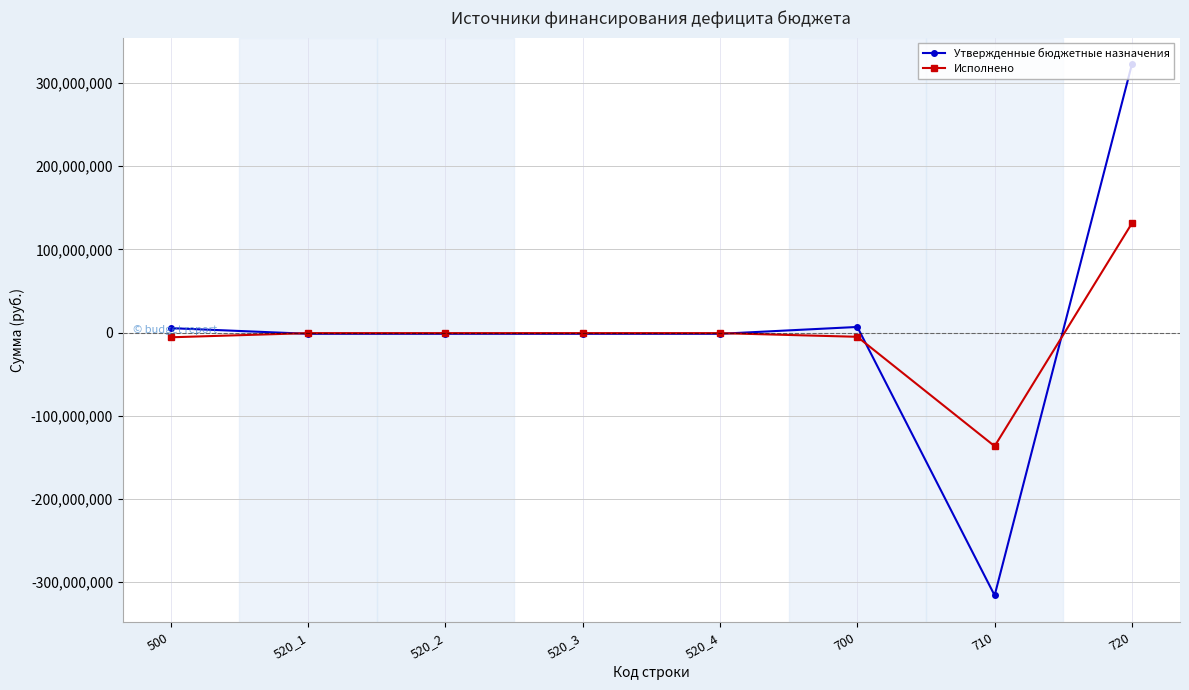

At which label does Утвержденные бюджетные назначения first exceed -1422742?

500